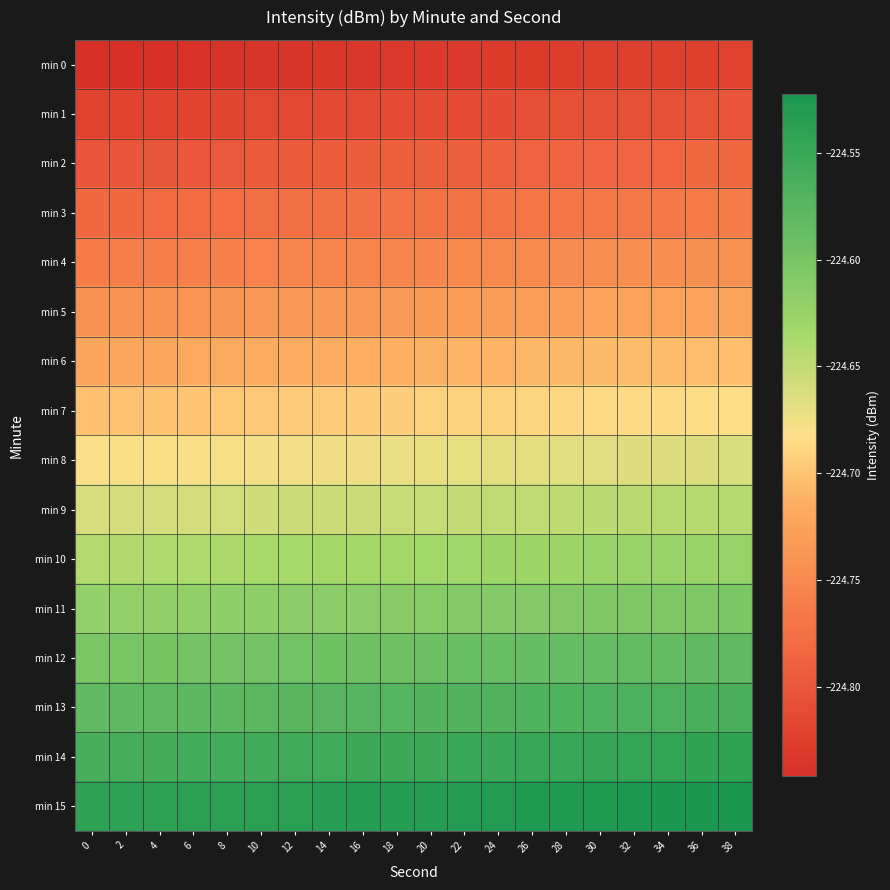

Count the number of data series in this chart.

16